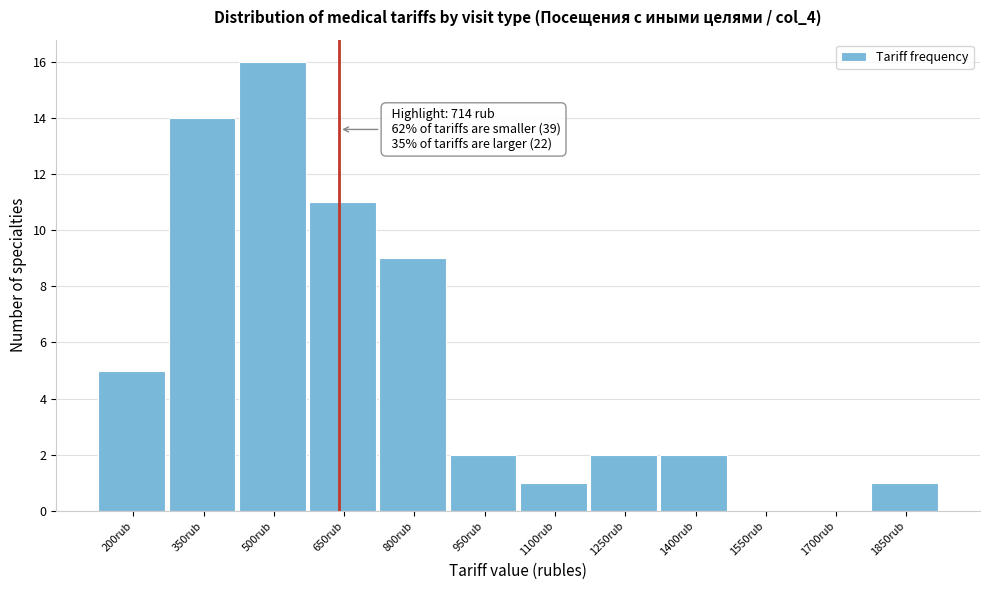

Reading right to left, what are all the values shown in this chart?

1850rub=1	1700rub=0	1550rub=0	1400rub=2	1250rub=2	1100rub=1	950rub=2	800rub=9	650rub=11	500rub=16	350rub=14	200rub=5